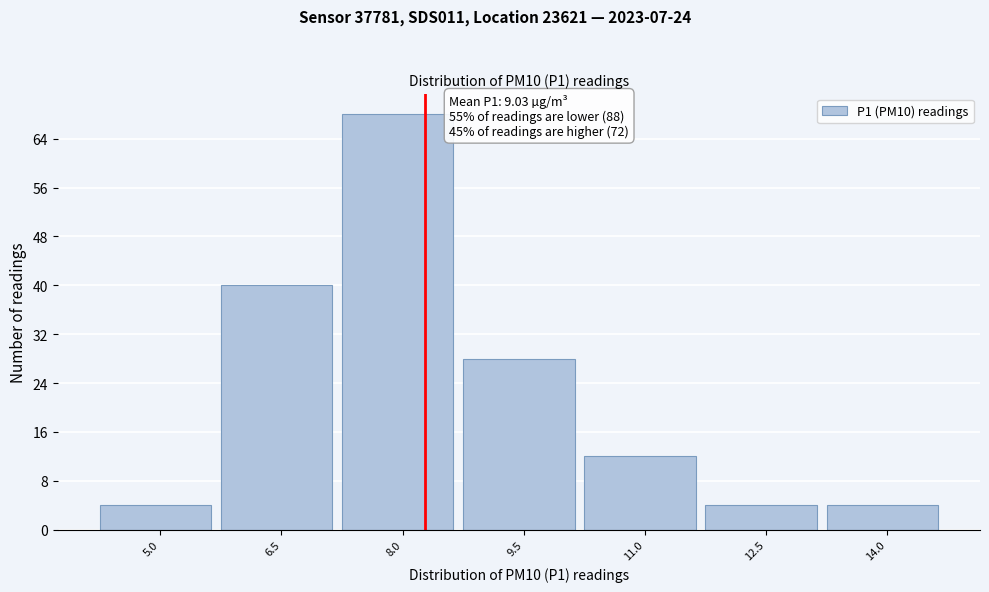

Reading left to right, extract all data points from this chart.

5.0=4	6.5=40	8.0=68	9.5=28	11.0=12	12.5=4	14.0=4